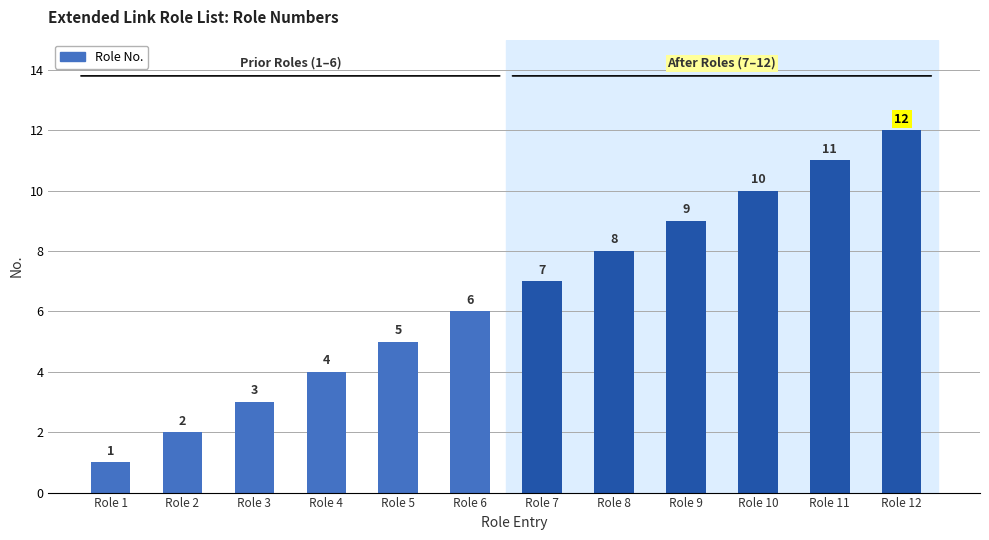

Is it true that the value at Role 6 is 6?

True